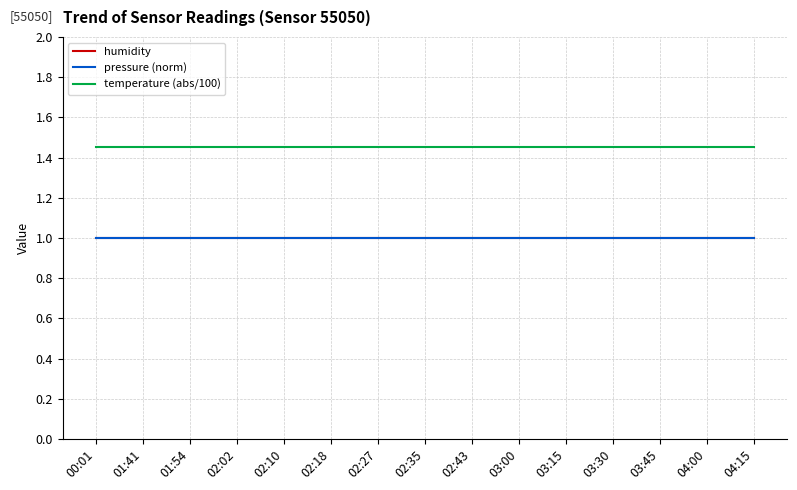

At which category is the sum across all series the highest?

00:01